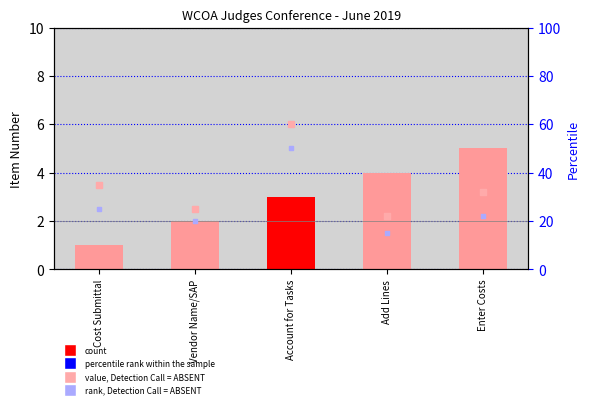

At which category is the sum across all series the highest?

Account for Tasks